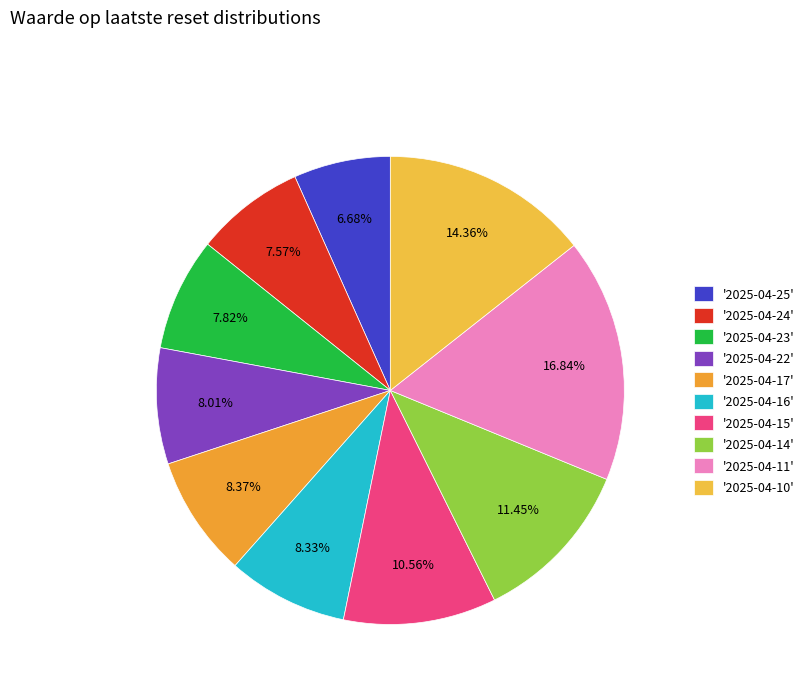

Which category has the smallest portion of the pie?

'2025-04-25'